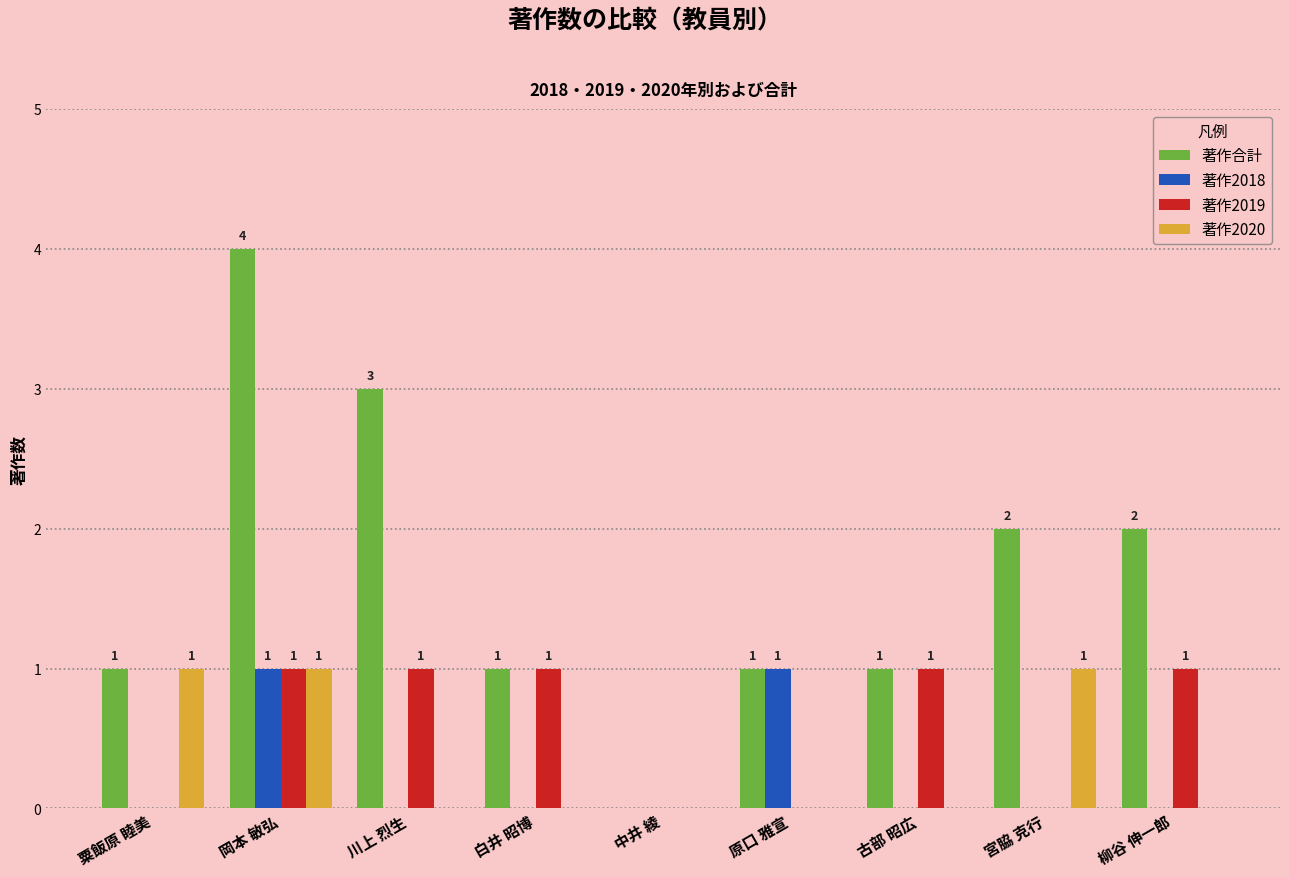

What is the total value across all series at 柳谷 伸一郎?

3